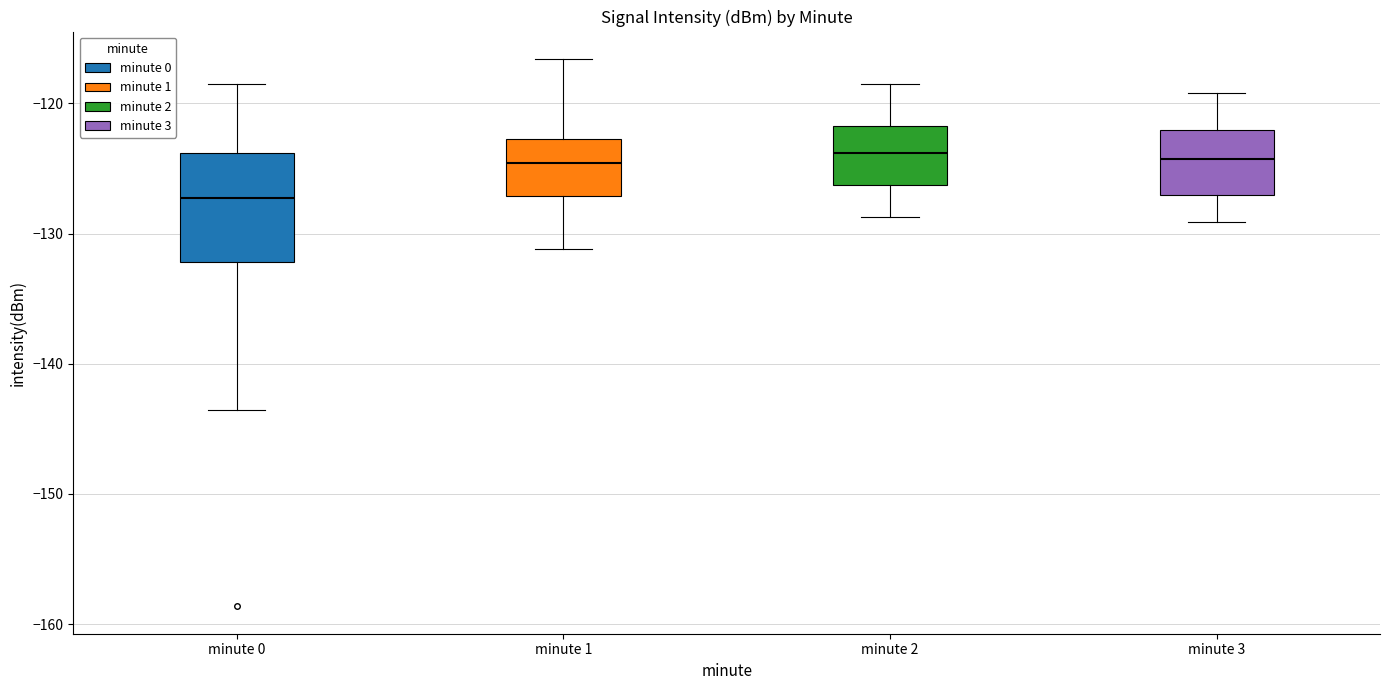

Where is the lower edge of the box for minute 3 on the y-axis? The values are not printed on the chart, so give them approximately, as read against the axis.

-127